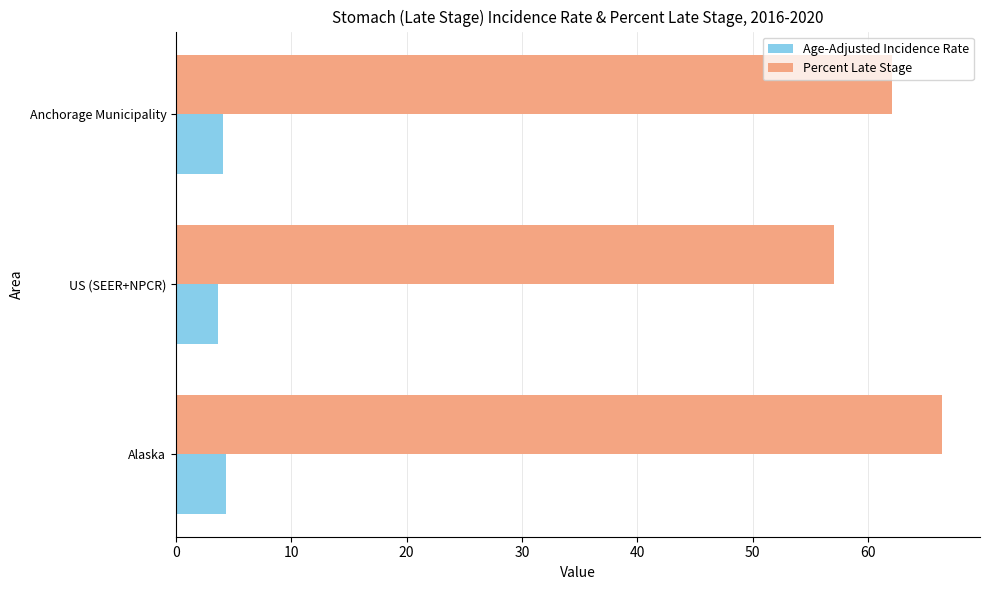

What is the minimum value for Percent Late Stage?

57.1